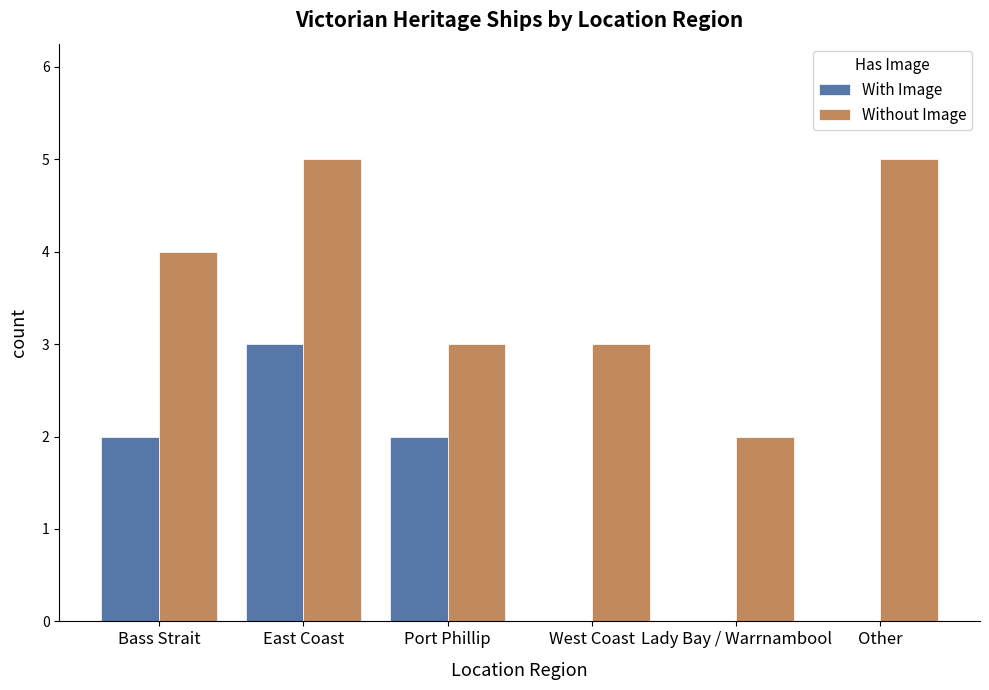

Reading left to right, transcribe all the data shown in this chart.

With Image: 2	3	2	0	0	0
Without Image: 4	5	3	3	2	5